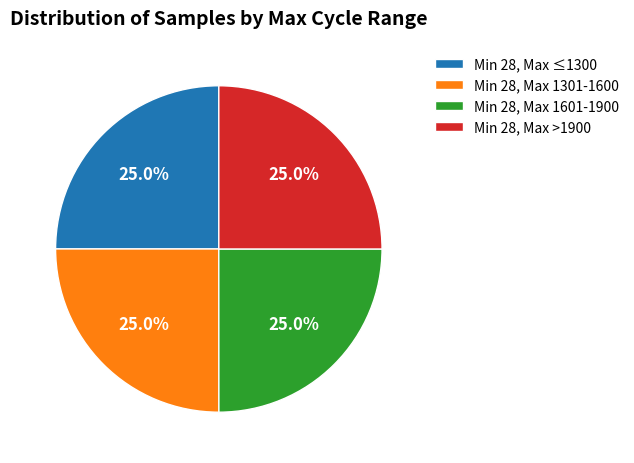

Approximately how many times larger is the value at Min 28, Max 1601-1900 compared to Min 28, Max ≤1300?

1.0